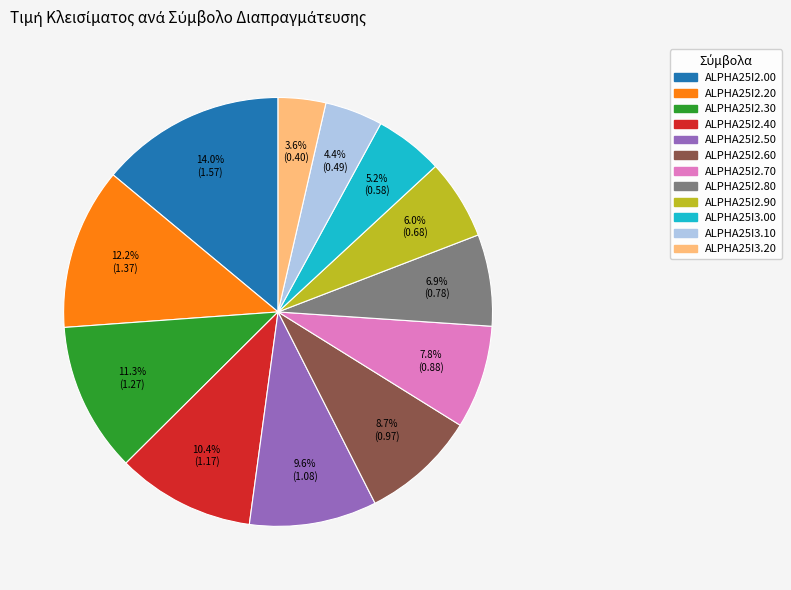

To the nearest percent, what is the average slice percentage?

8%